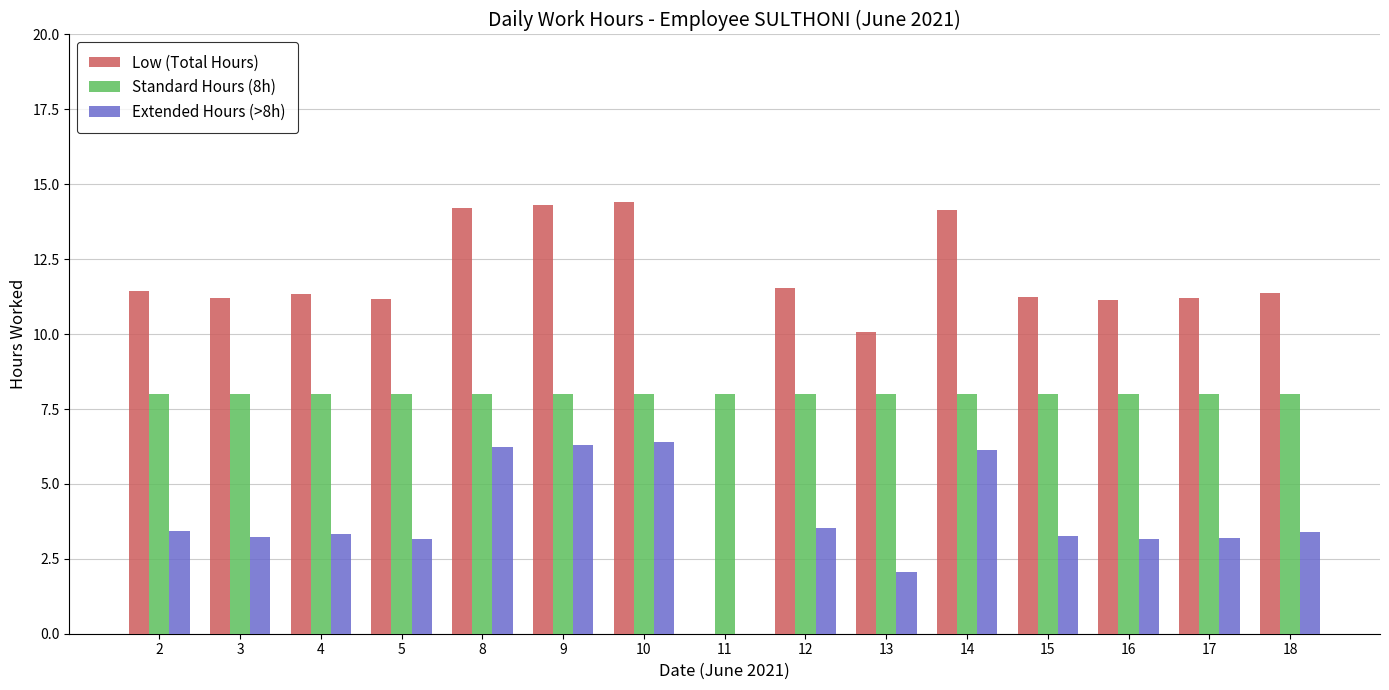

What is the maximum value shown in the chart?

14.4